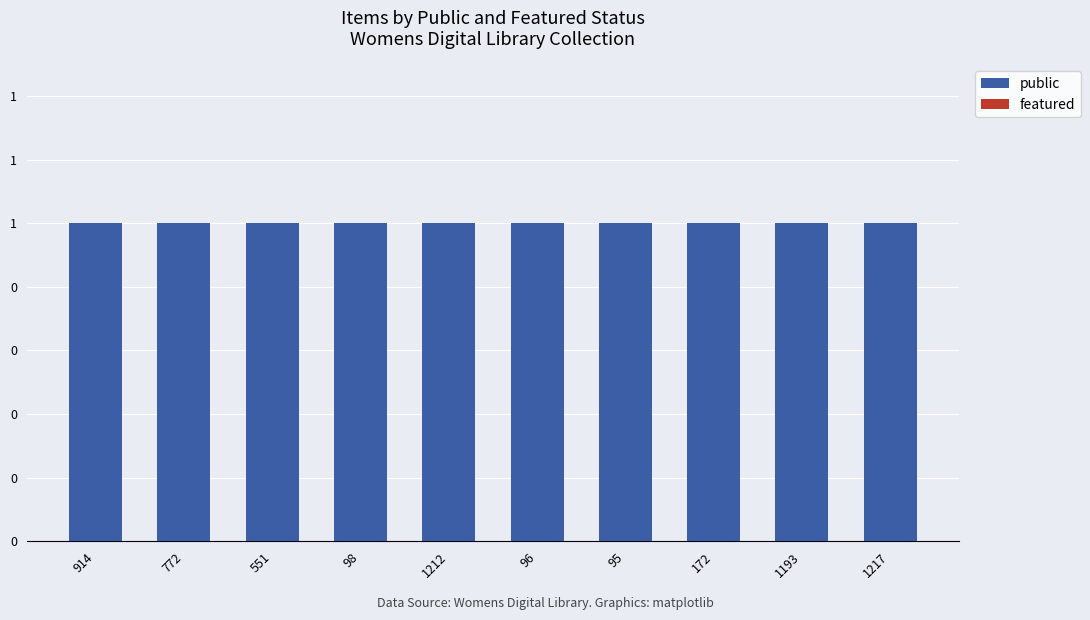

Rank the categories by public value from highest to lowest.

914, 772, 551, 98, 1212, 96, 95, 172, 1193, 1217